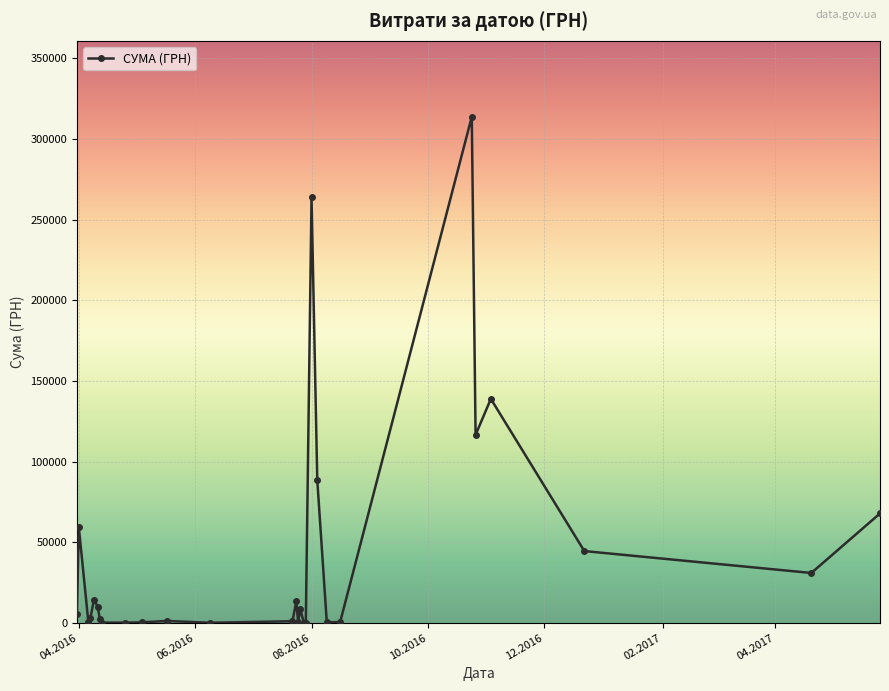

What is the greatest value displayed?

313793.7